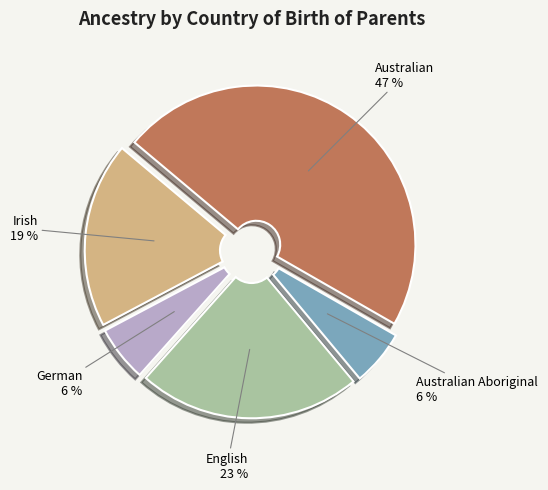

To the nearest percent, what is the average slice percentage?

20%